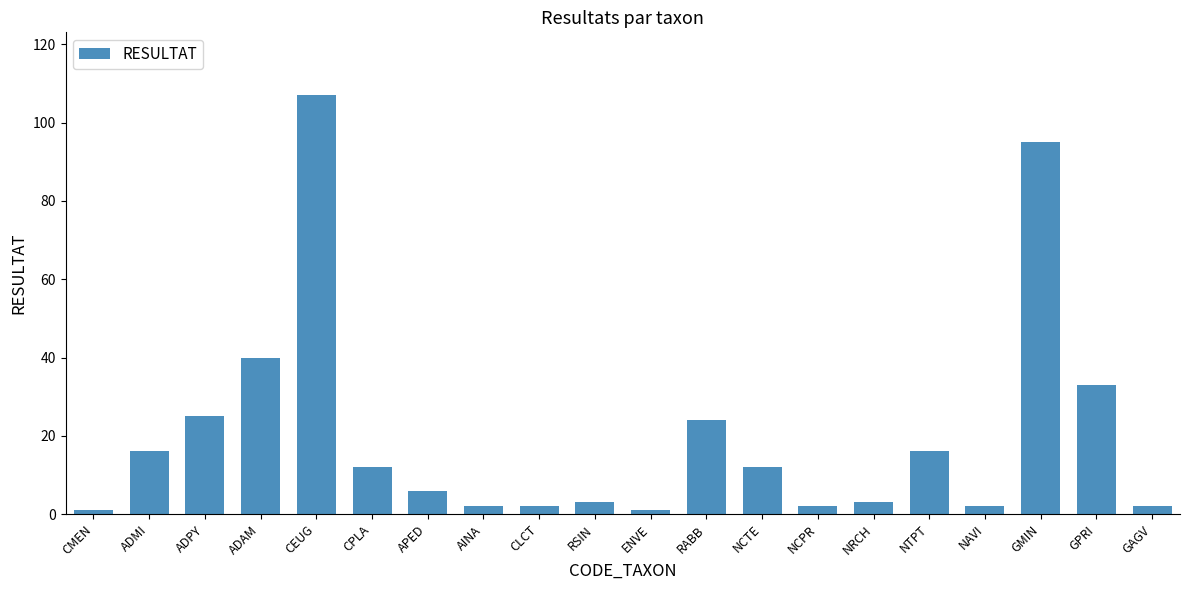

How many data points does each series have?

20